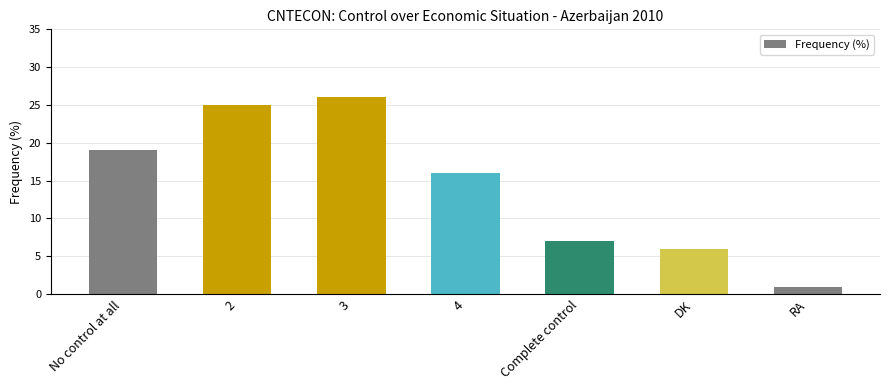

How many series are shown in this chart?

1